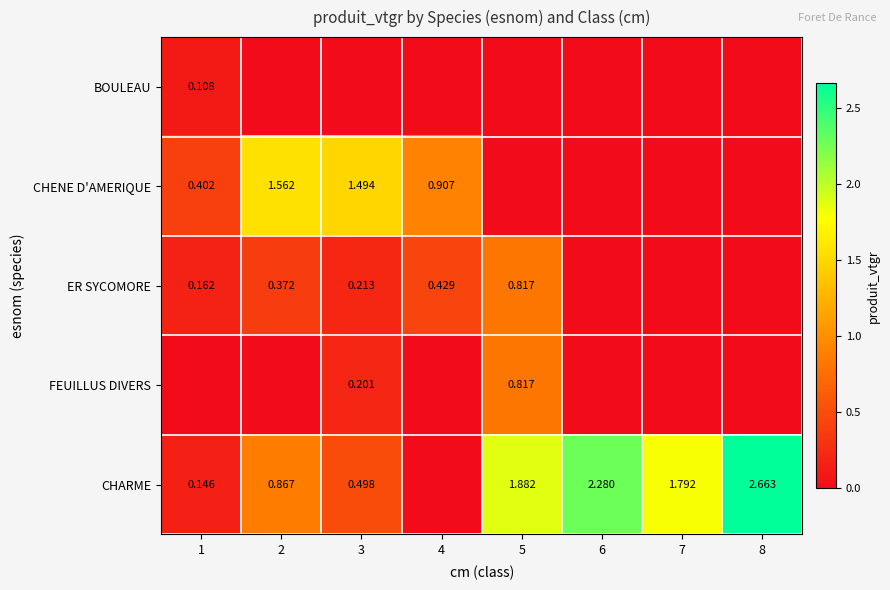

What is the total value across all series at 2?

2.8